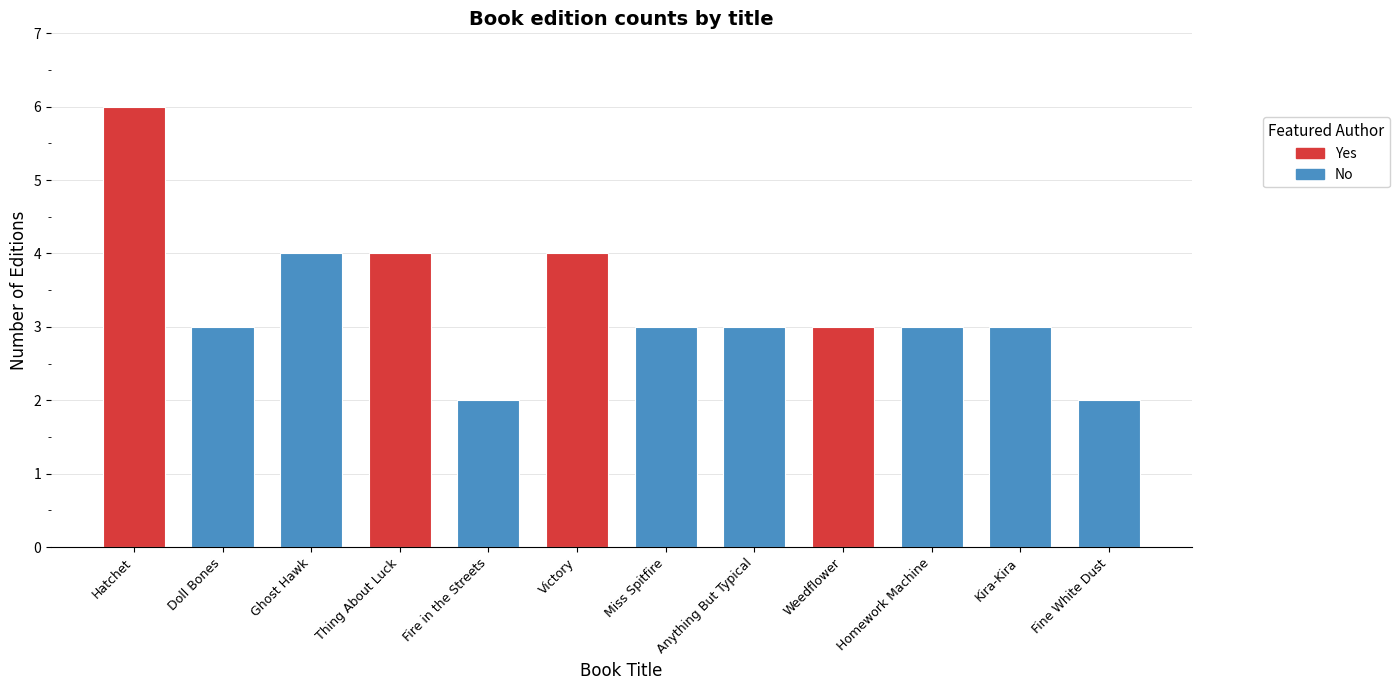

Which label corresponds to the largest value in the chart?

Hatchet